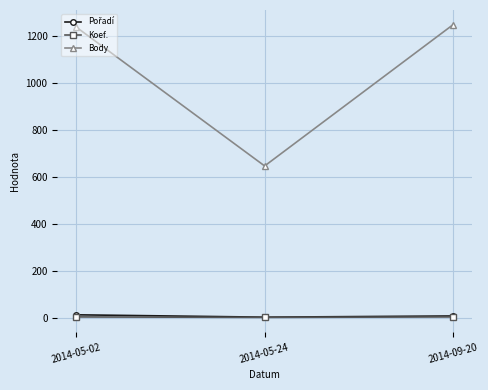

Which category has the lowest value in the Body series?

2014-05-24